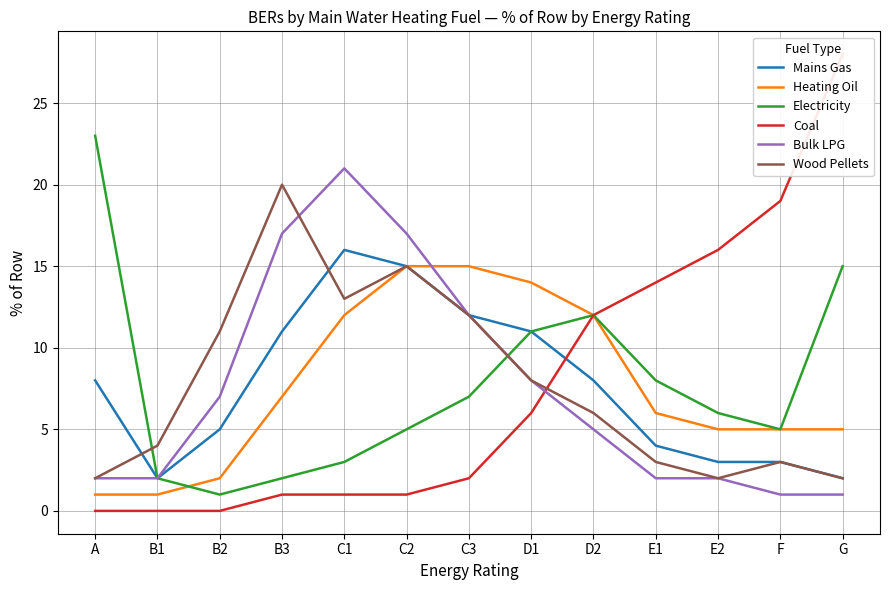

At how many categories does at least one series exceed 24?

1